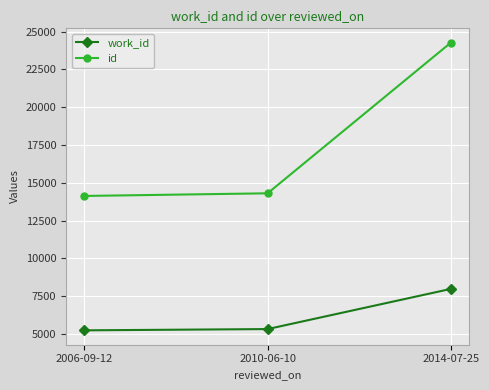

The work_id series shows 5328 at 2010-06-10. True or false?

True